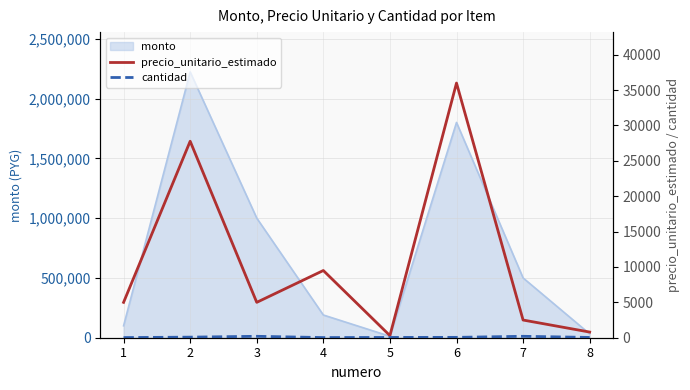

True or false: precio_unitario_estimado has a value of 5925 at 4.

False